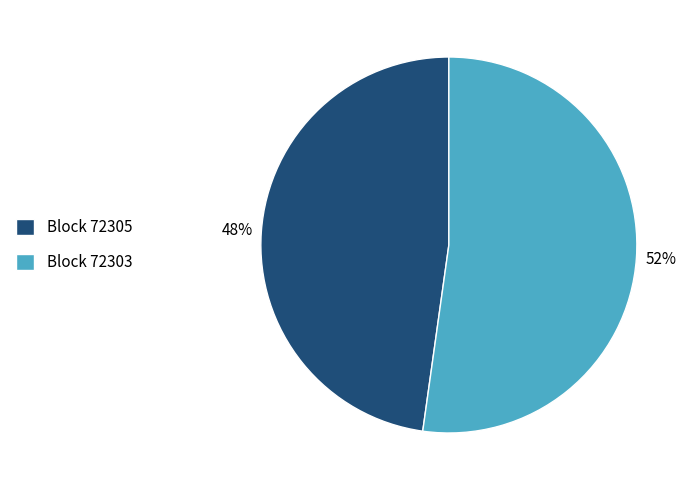

Does Block 72305 account for over 50% of the chart?

No